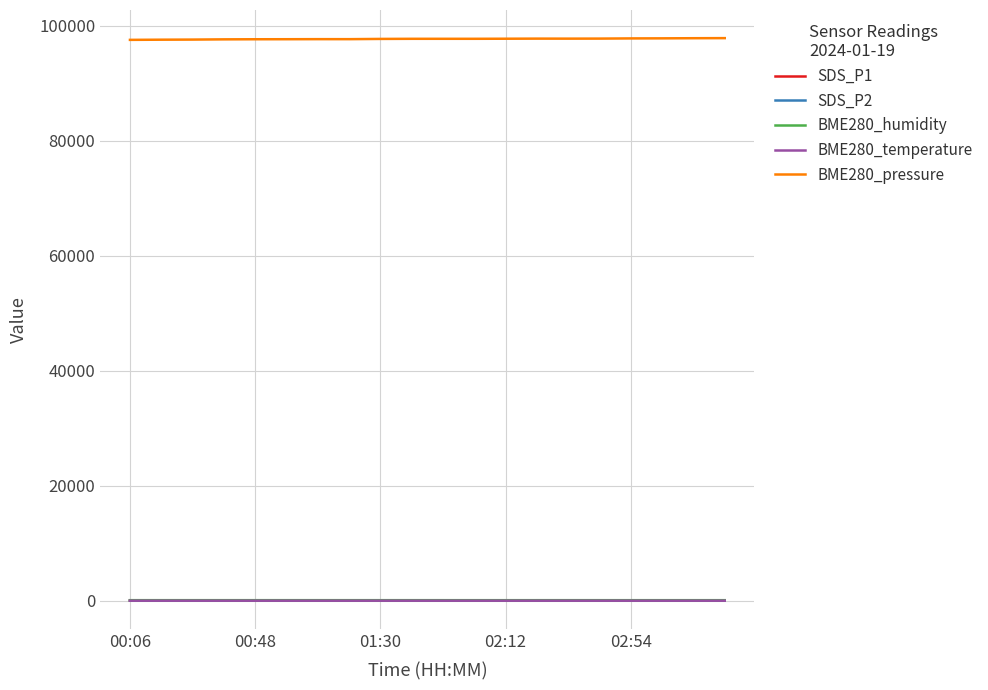

What are all the series names shown in the legend?

SDS_P1, SDS_P2, BME280_humidity, BME280_temperature, BME280_pressure